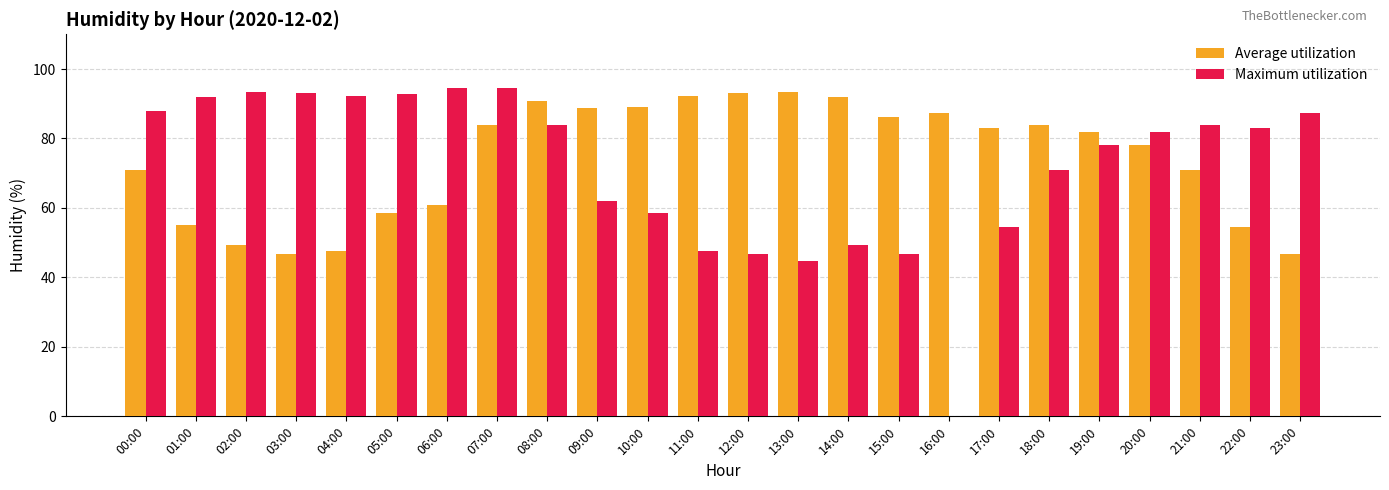

Count the number of data series in this chart.

2